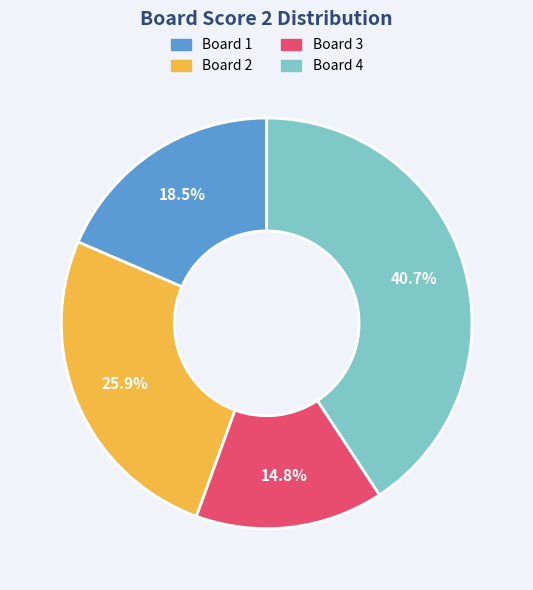

Which slice is the largest?

Board 4